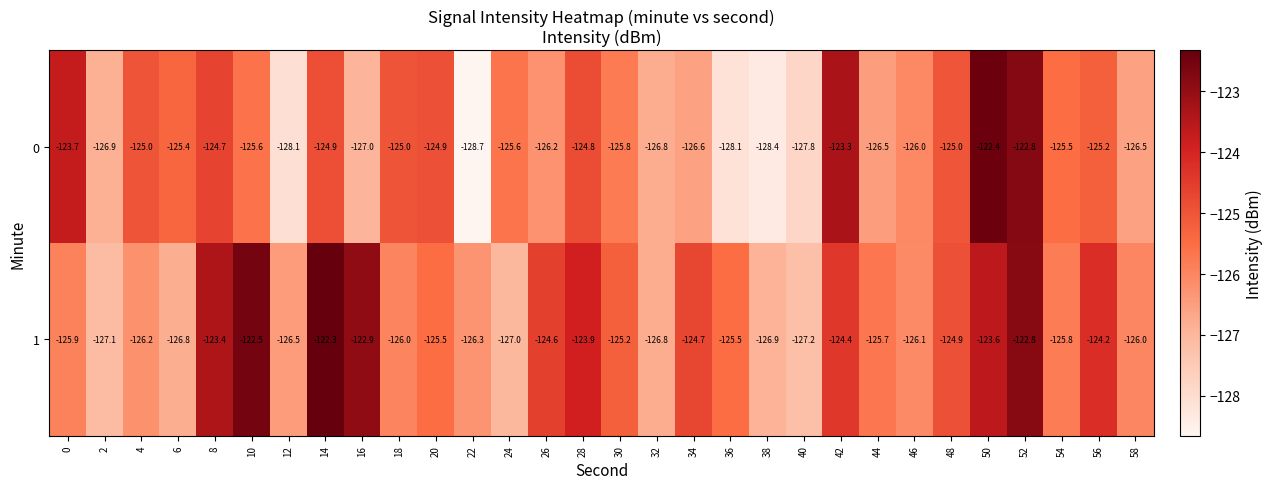

At which category is the sum across all series the highest?

52